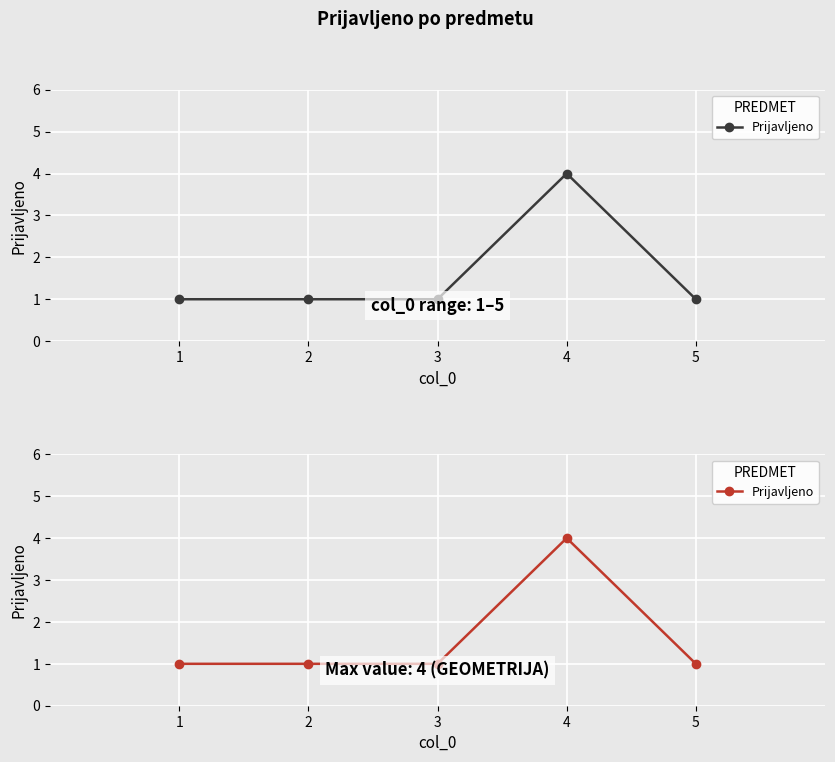

What is the ratio of the value at 3 to the value at 4?

0.2